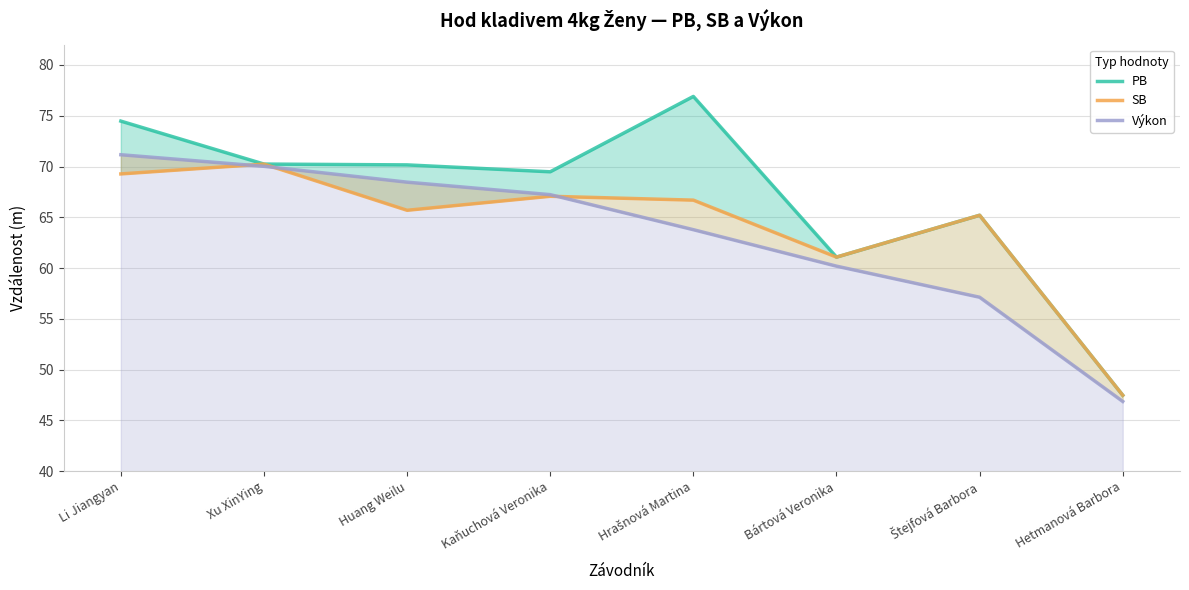

True or false: Výkon has more than 0 points higher than both neighbors.

False